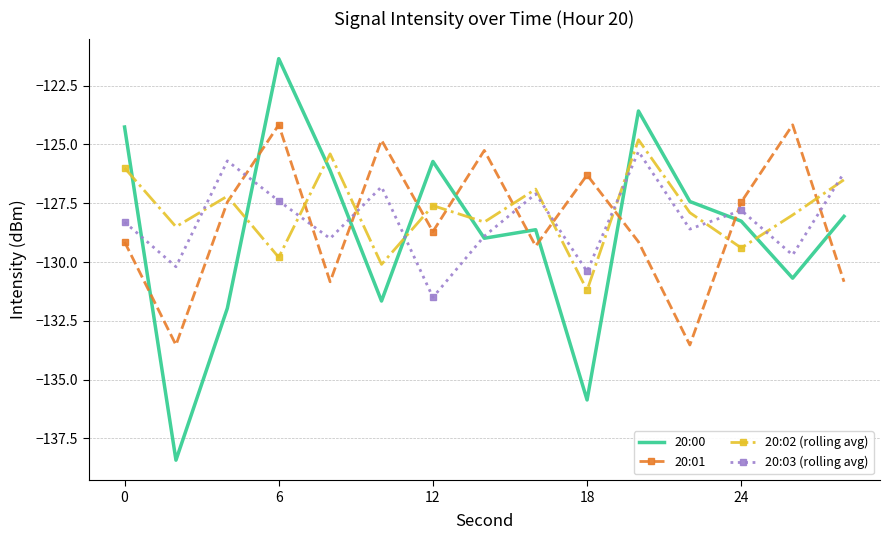

Which series has the largest total across all categories?

20:02 (rolling avg)